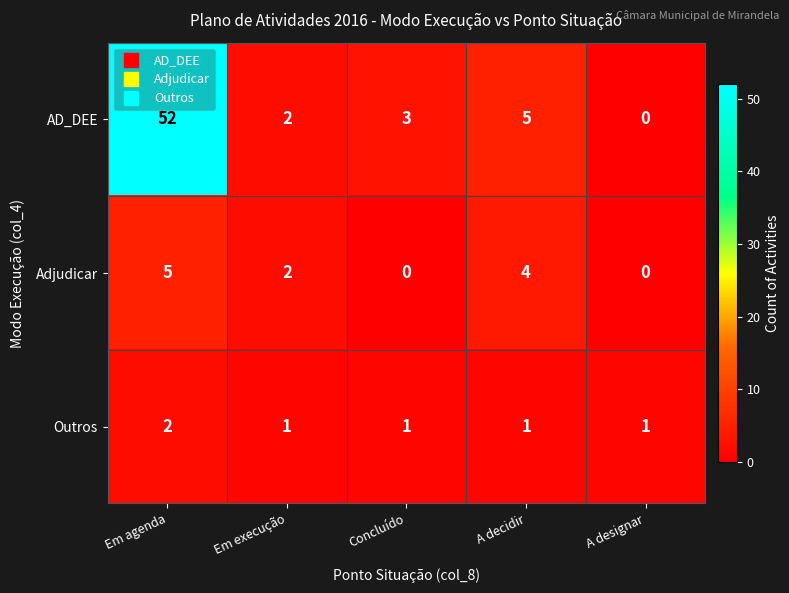

What is the difference between the maximum and minimum values in the AD_DEE series?

52